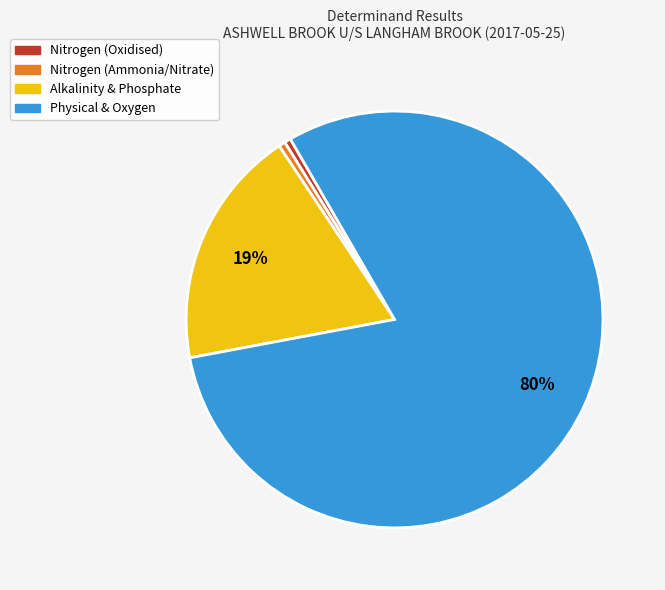

Count the number of slices in the pie.

4